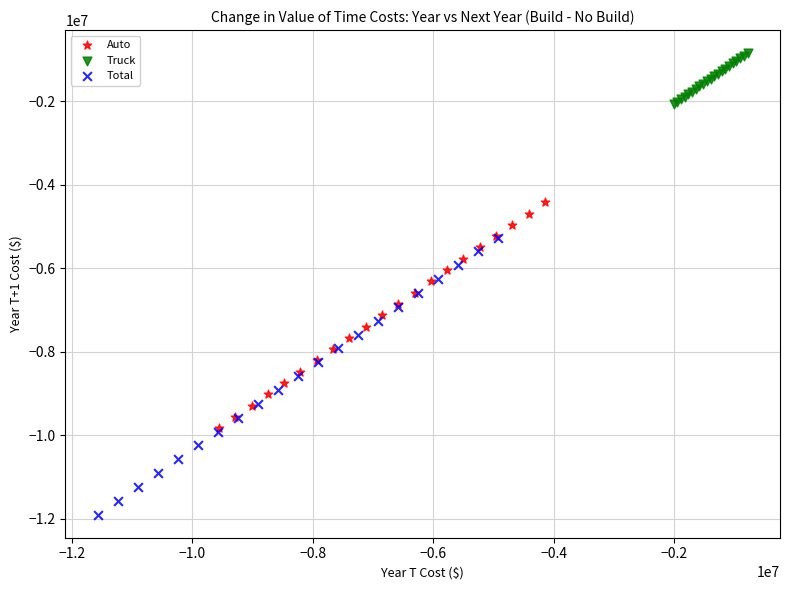

What are all the series names shown in the legend?

Auto, Truck, Total